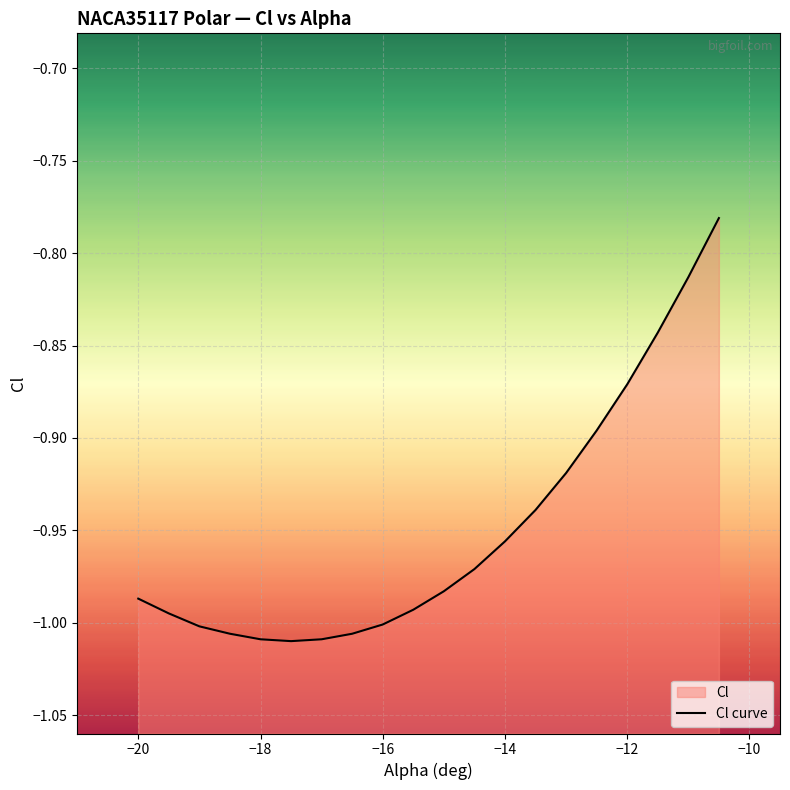

What is the greatest value displayed?

-0.8